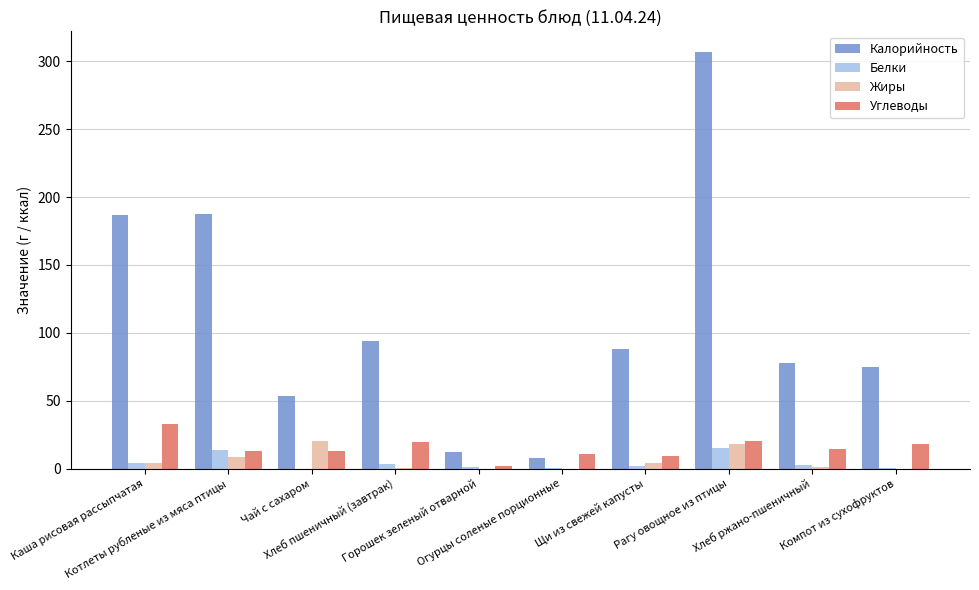

The Калорийность series shows 38.0 at Щи из свежей капусты. True or false?

False